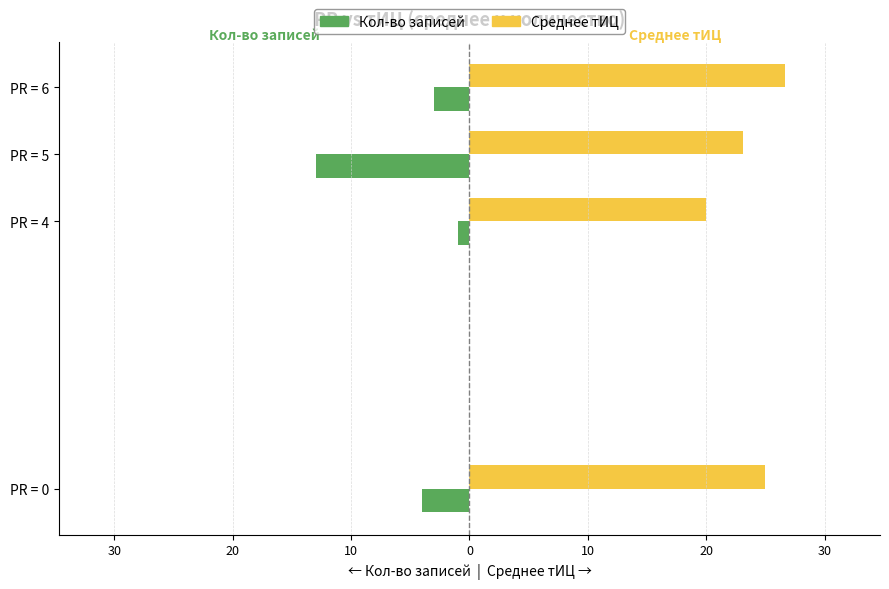

What are all the series names shown in the legend?

Кол-во записей, Среднее тИЦ